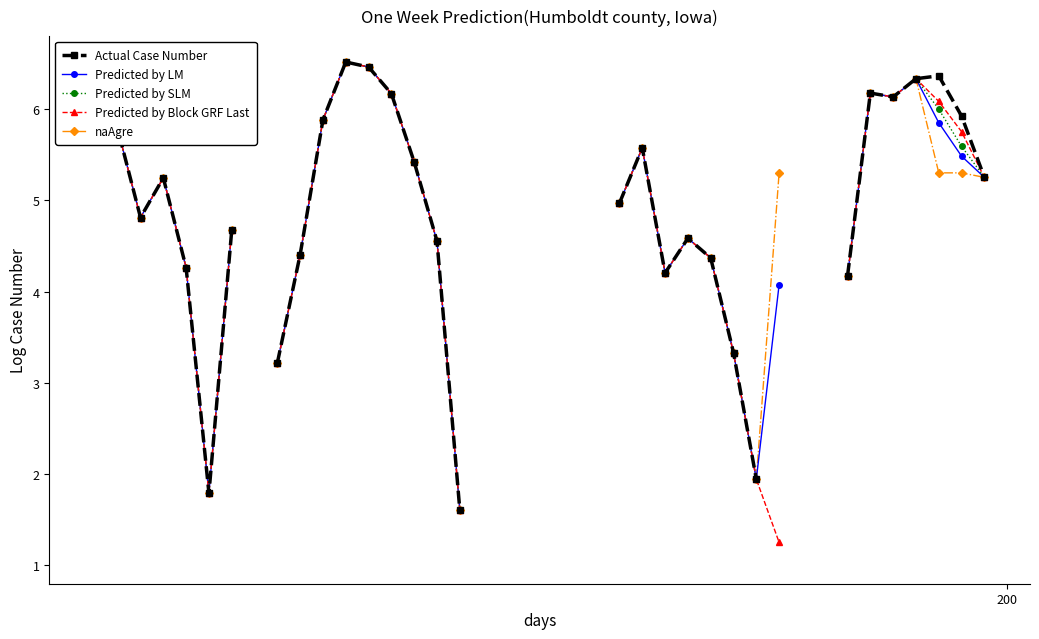

What is the smallest value displayed?

1.3